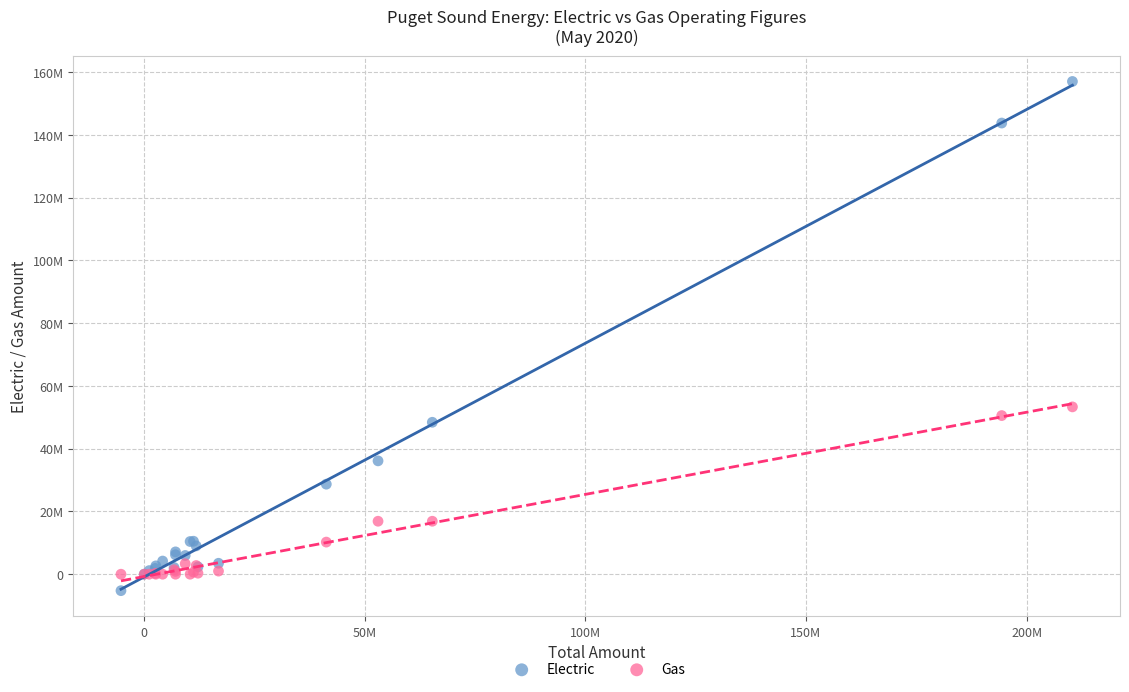

Which series contains the highest Y value?

Electric